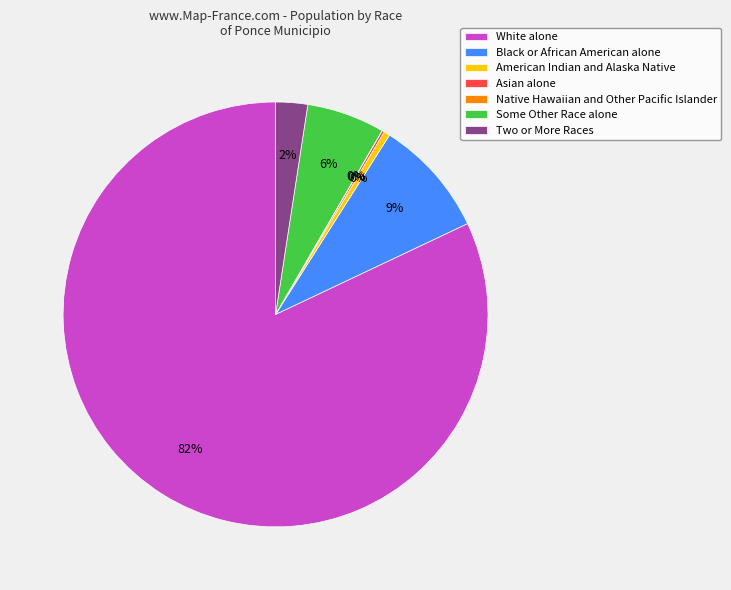

Do White alone and Two or More Races together represent more than half of the pie?

Yes